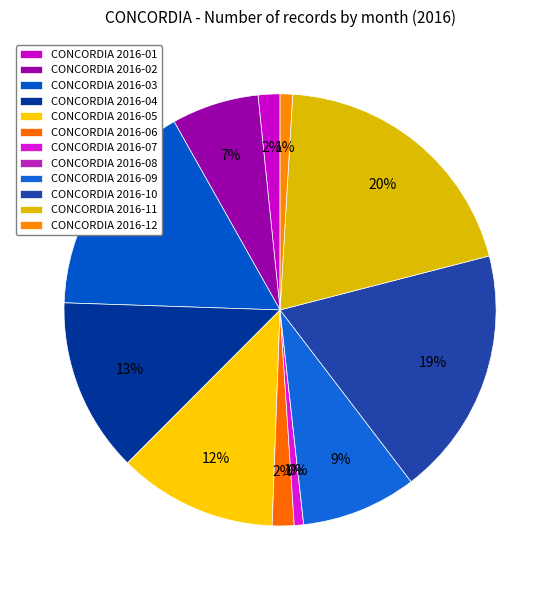

True or false: 2016-08 accounts for 1% of the total.

False